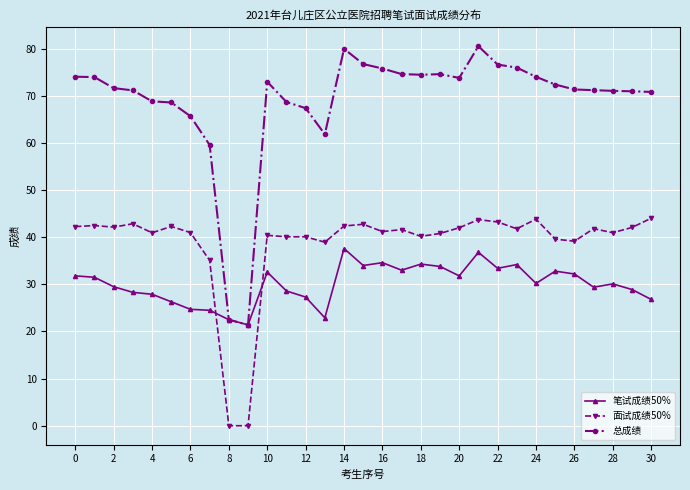

Which series has the largest range (max minus min)?

总成绩